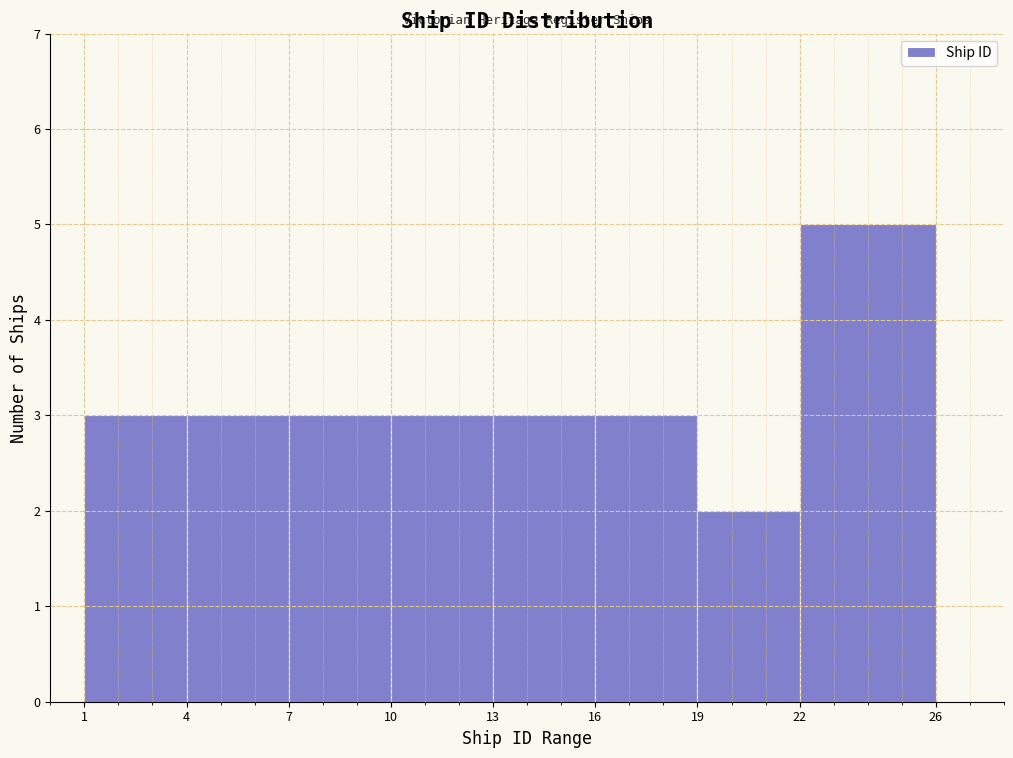

Reading left to right, transcribe this chart: for each bar, give the range it covers on the x-axis and its height. The values are not printed on the chart, so give them approximately, as read against the axis.

1 to 4: 3
4 to 7: 3
7 to 10: 3
10 to 13: 3
13 to 16: 3
16 to 19: 3
19 to 22: 2
22 to 26: 5